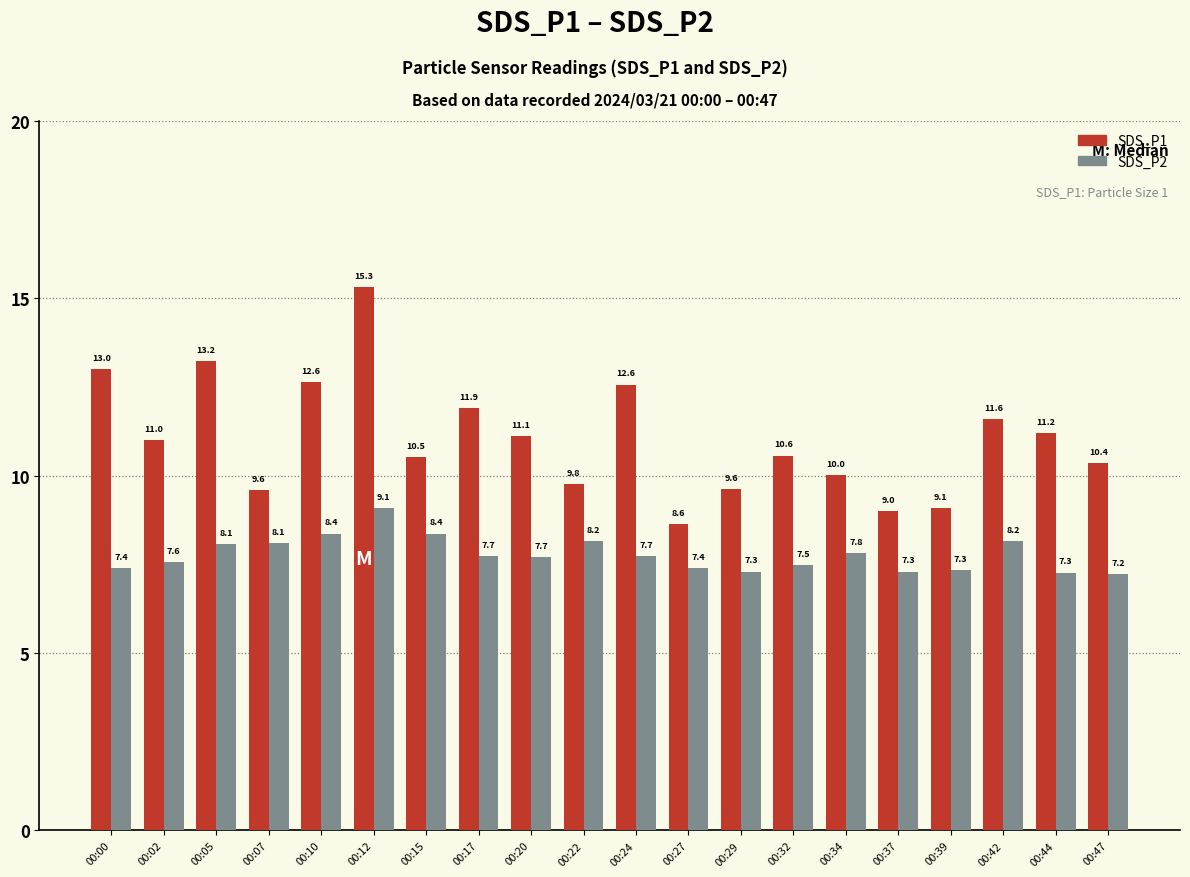

Does the chart contain stacked bars?

No